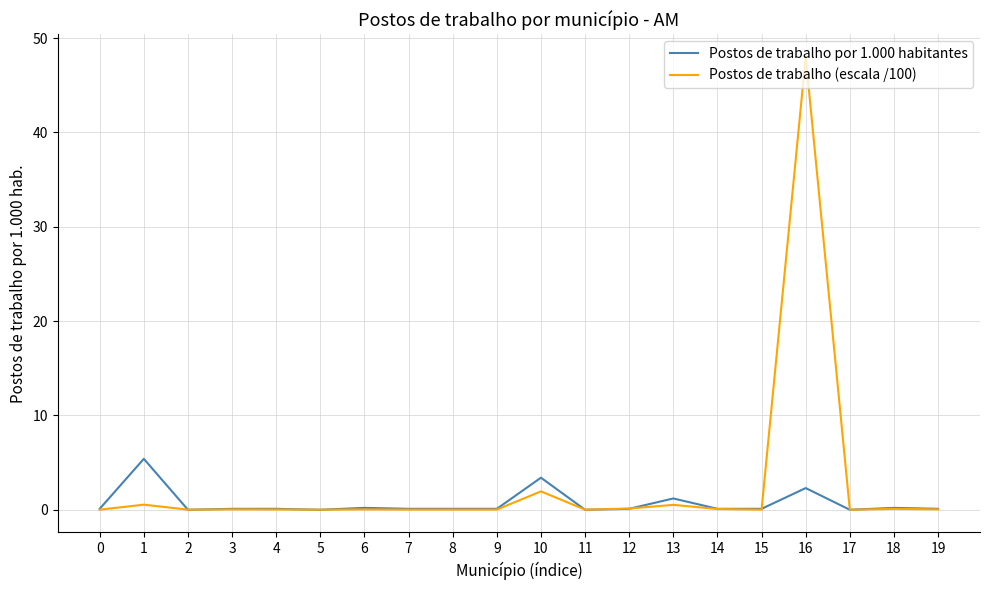

The value of Postos de trabalho (escala /100) at 5 is 0.0. True or false?

True